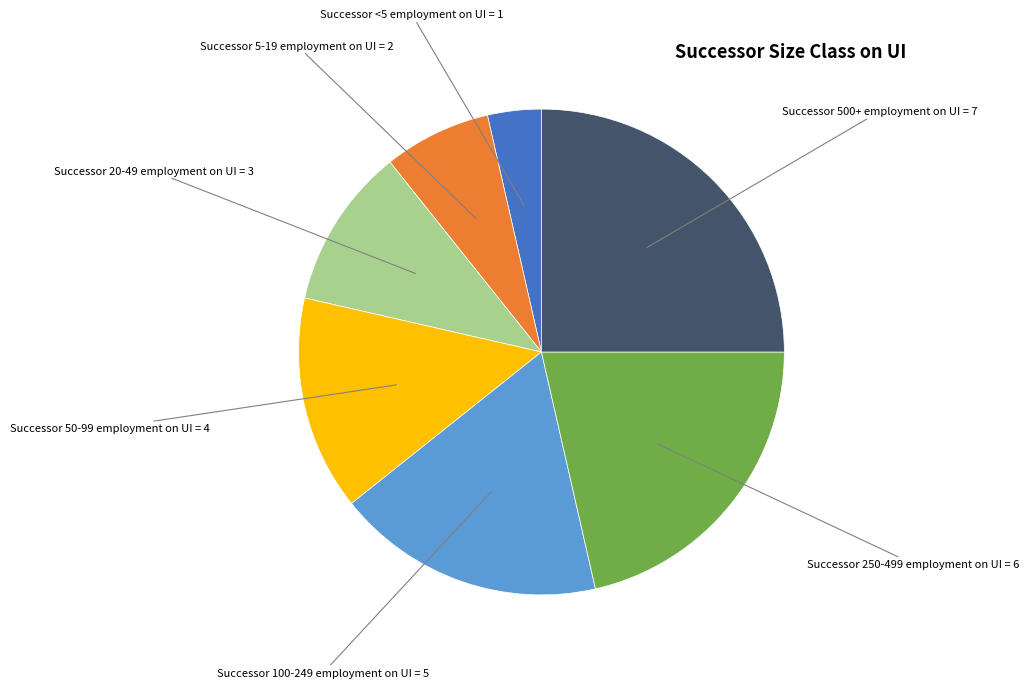

Is there any slice that represents more than half of the pie?

No